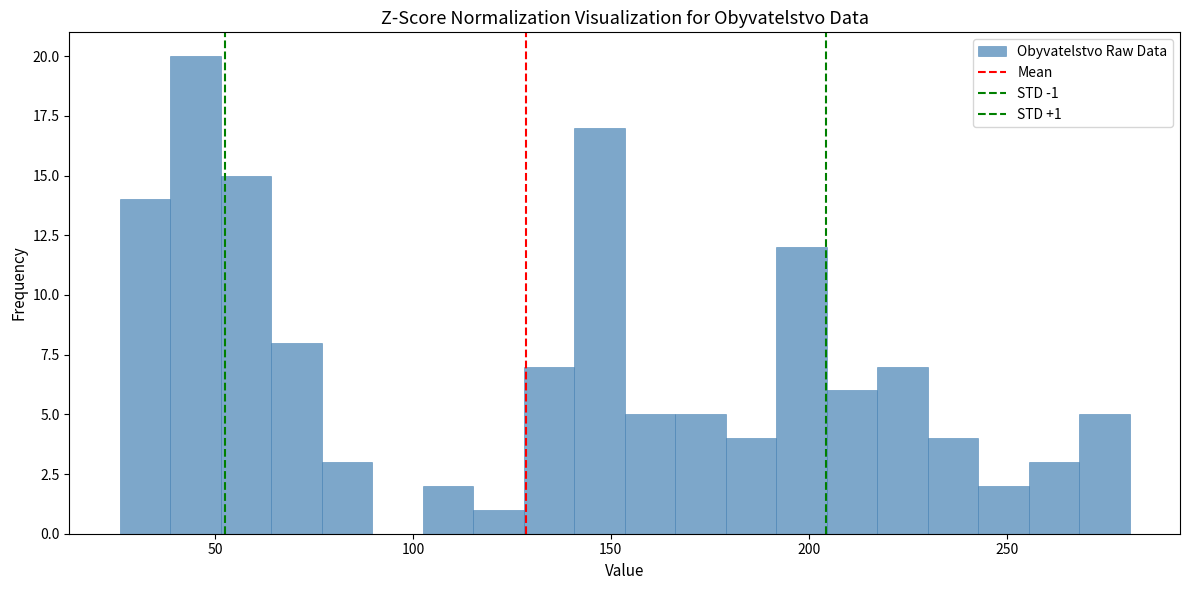

Around what value on the x-axis is the tallest bar? Give the approximate position of its centre, as read against the axis.

45